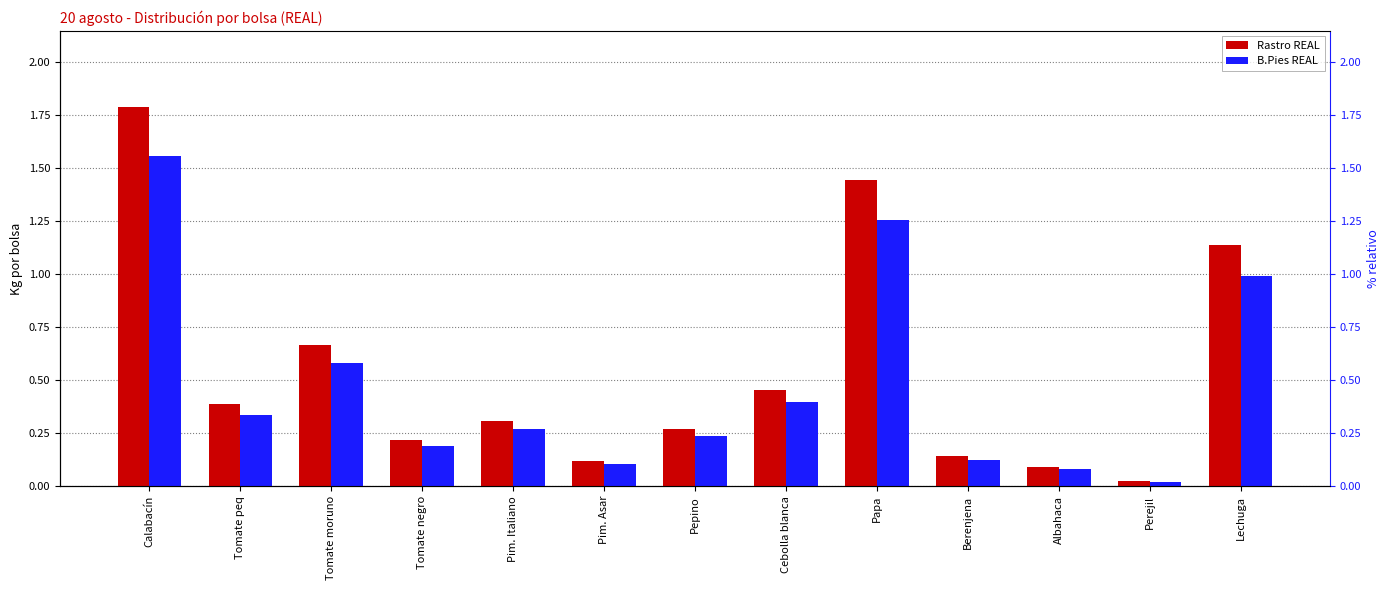

At how many categories does at least one series exceed 1?

3